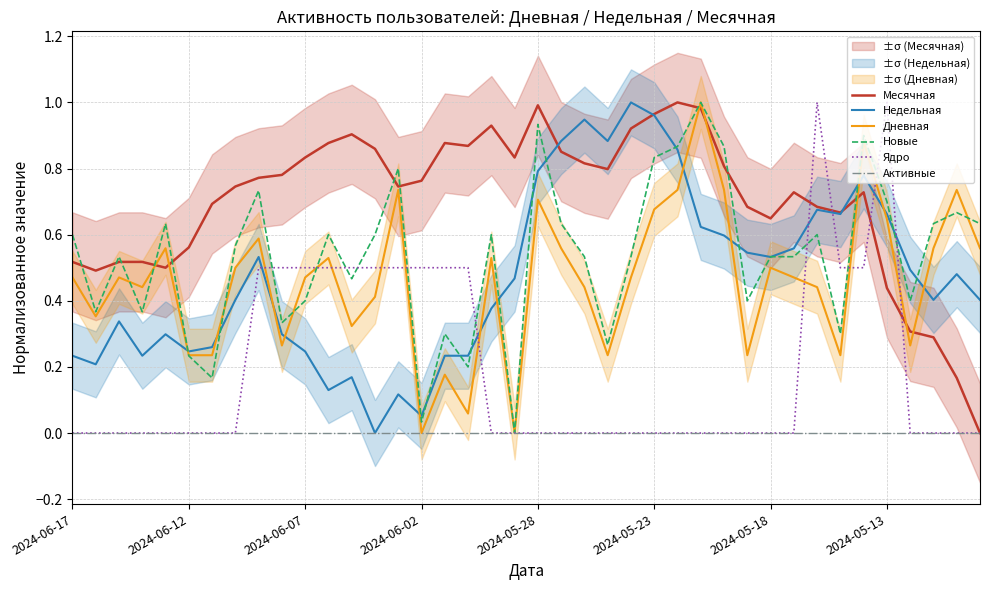

True or false: Дневная has a value of 0.8 at 2024-06-07.

False